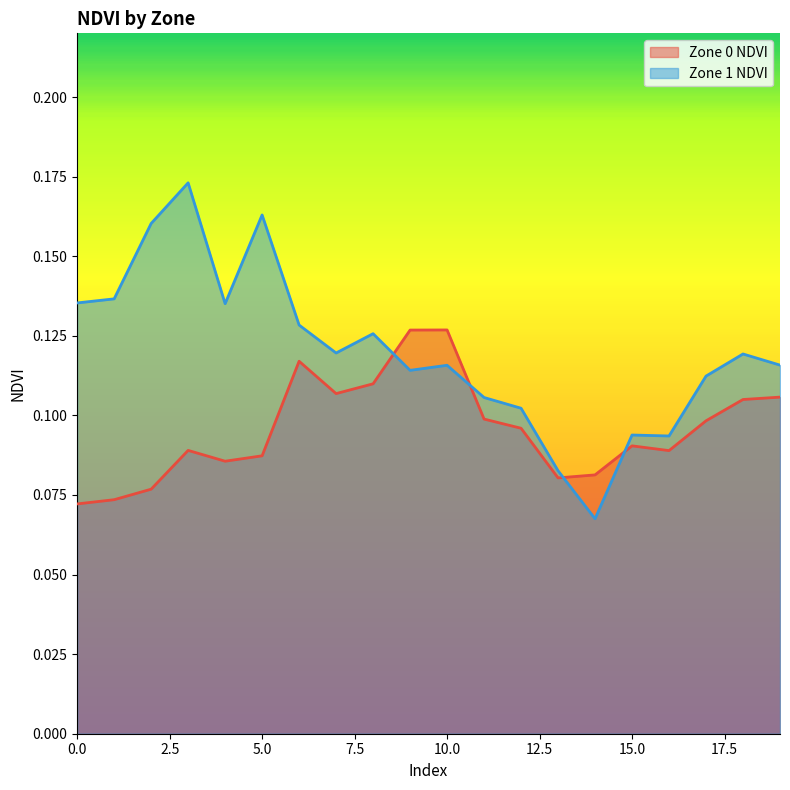

Is the value of Zone 1 NDVI at 10 greater than the value of Zone 0 NDVI at 19?

Yes